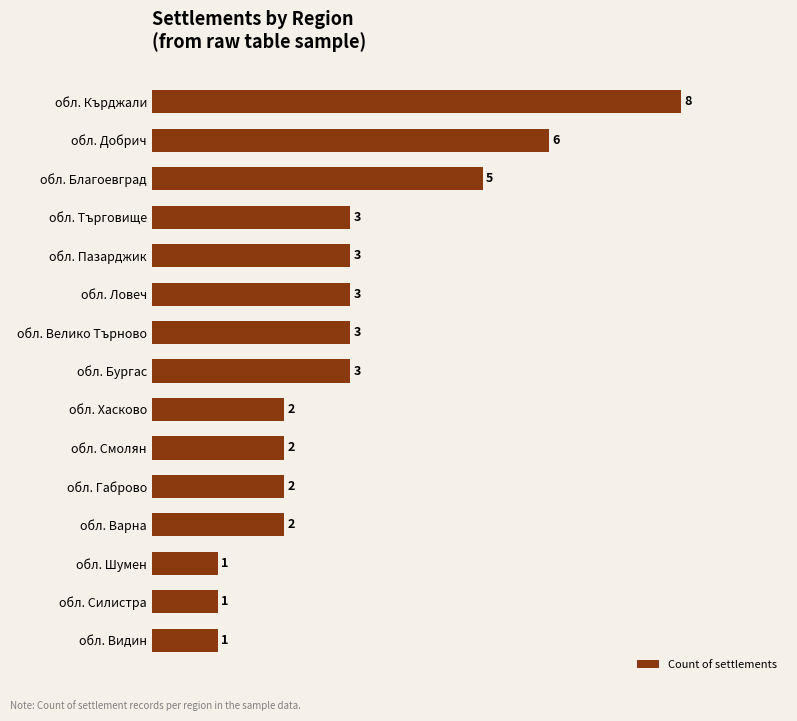

How many data points does each series have?

15